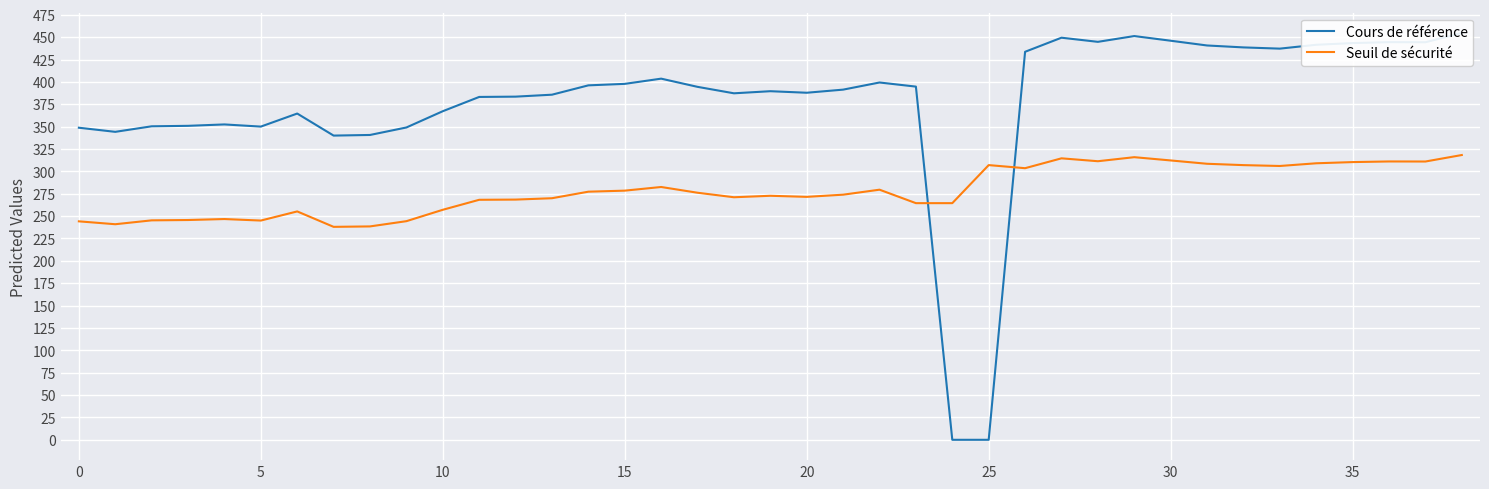

How many times do Seuil de sécurité and Cours de référence cross each other?

2